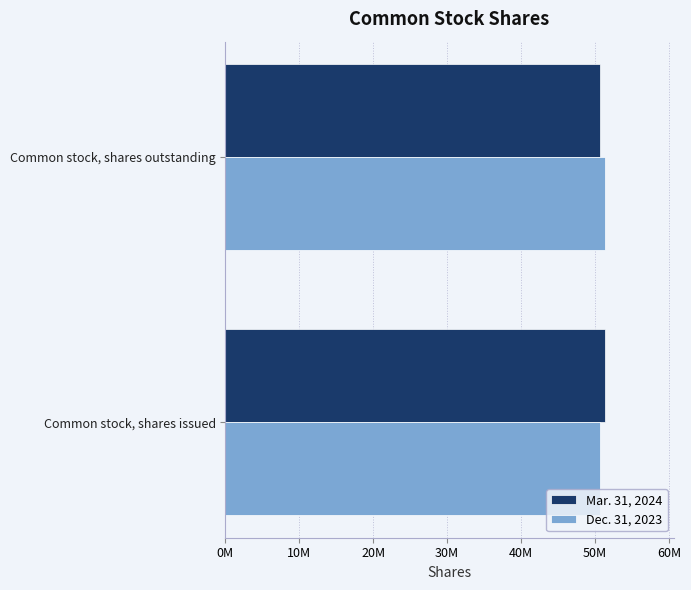

What are all the series names shown in the legend?

Mar. 31, 2024, Dec. 31, 2023